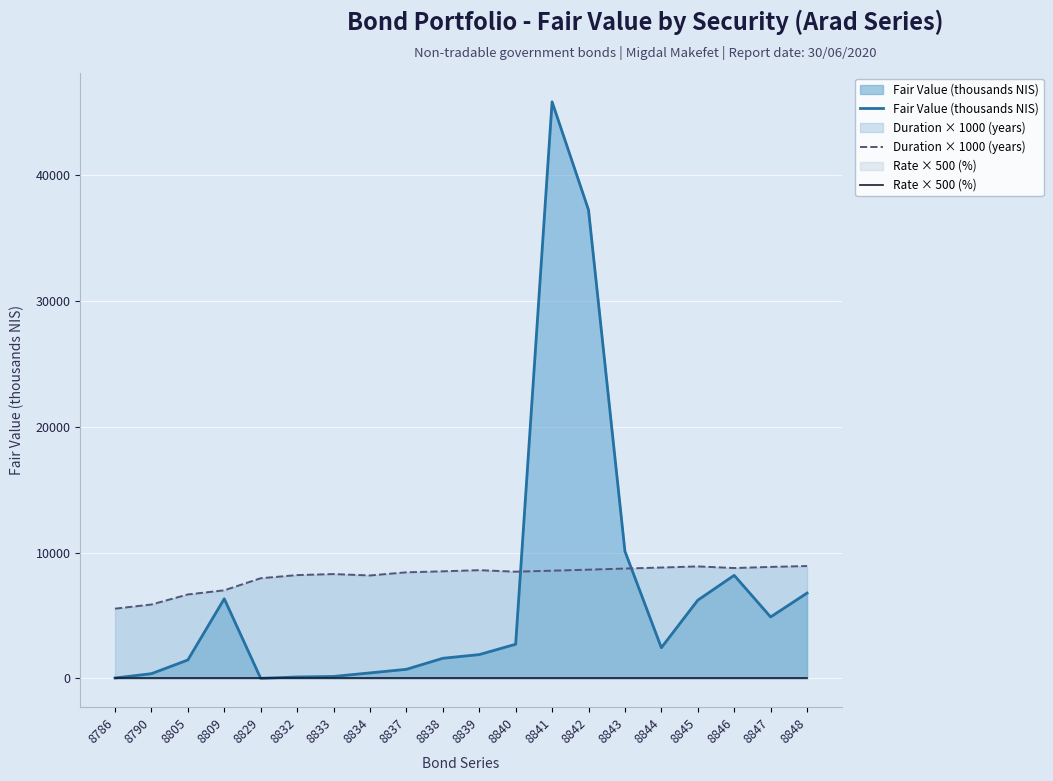

Where is Fair Value (thousands NIS) nearest to the value 22918?

8843